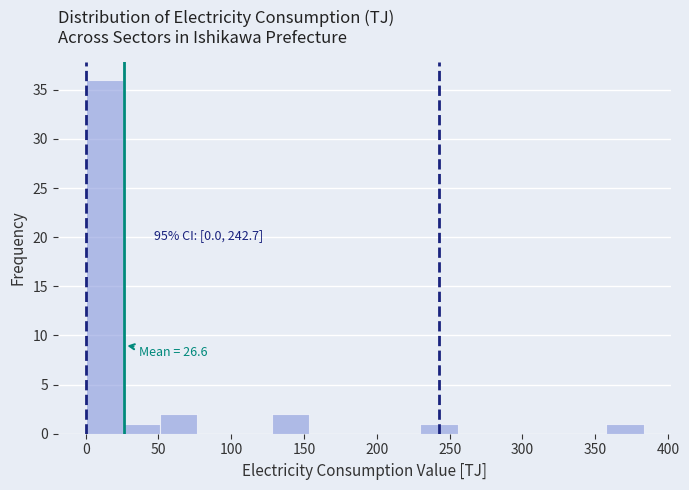

Over which range of the x-axis is the bar tallest?

0 to 25